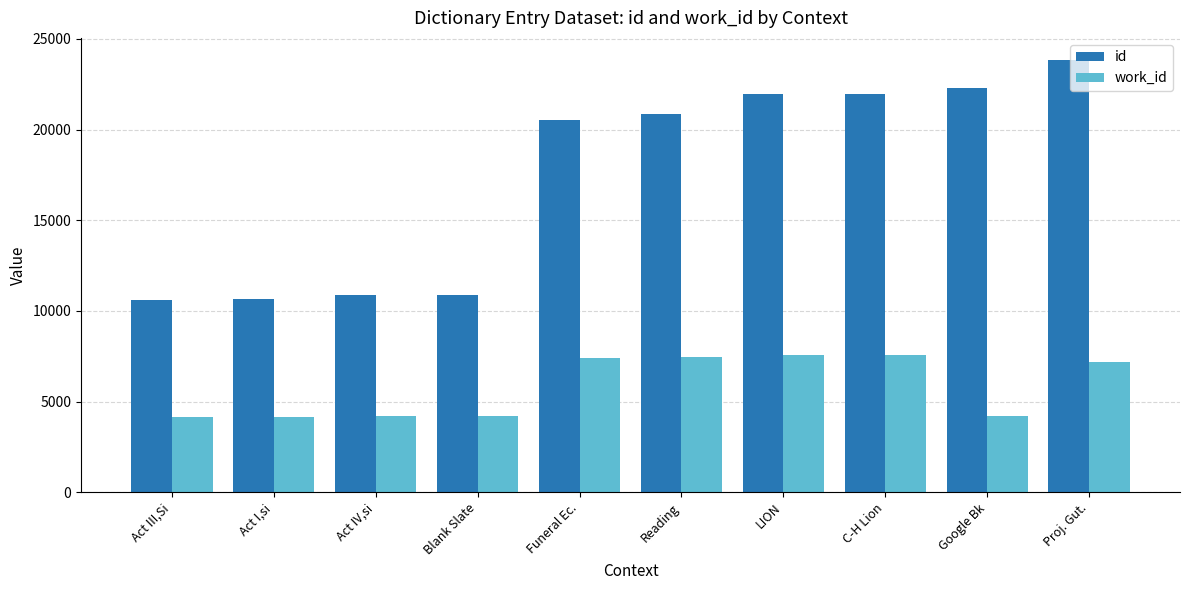

How many bars are there in each group?

2